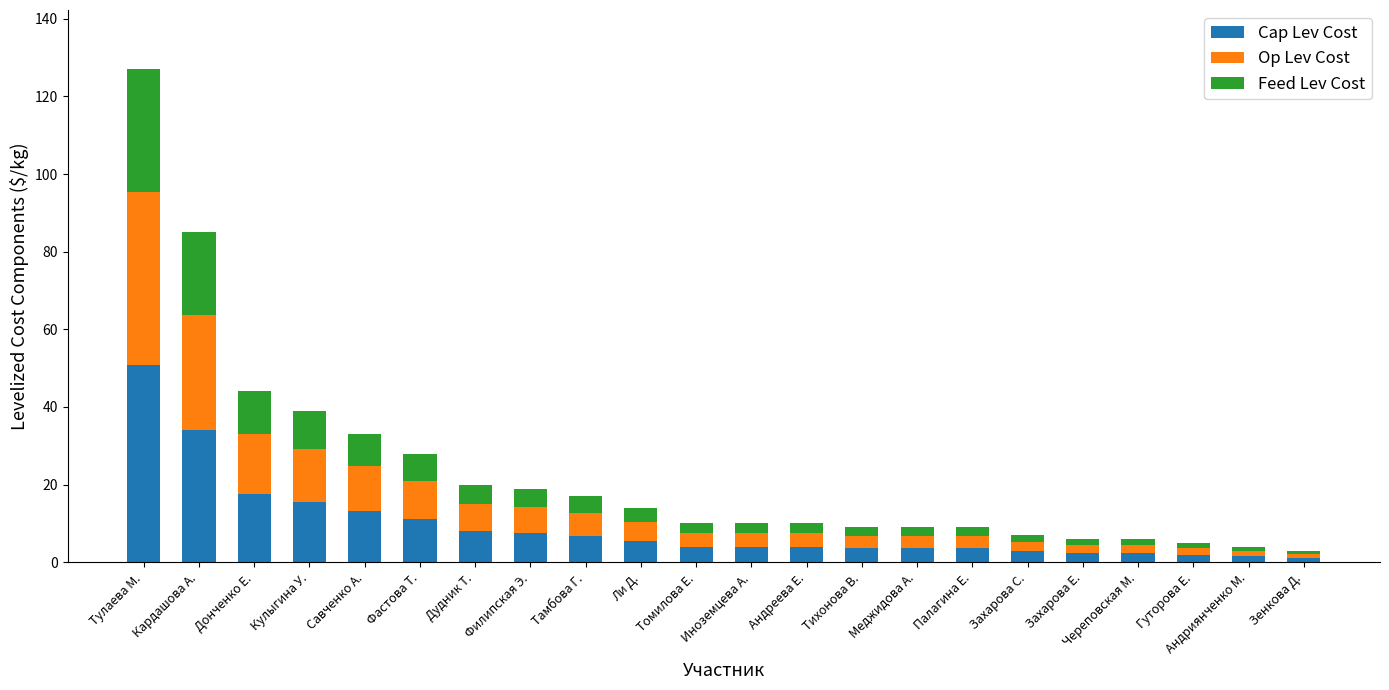

What is the total value across all series at Донченко Е.?

44.0